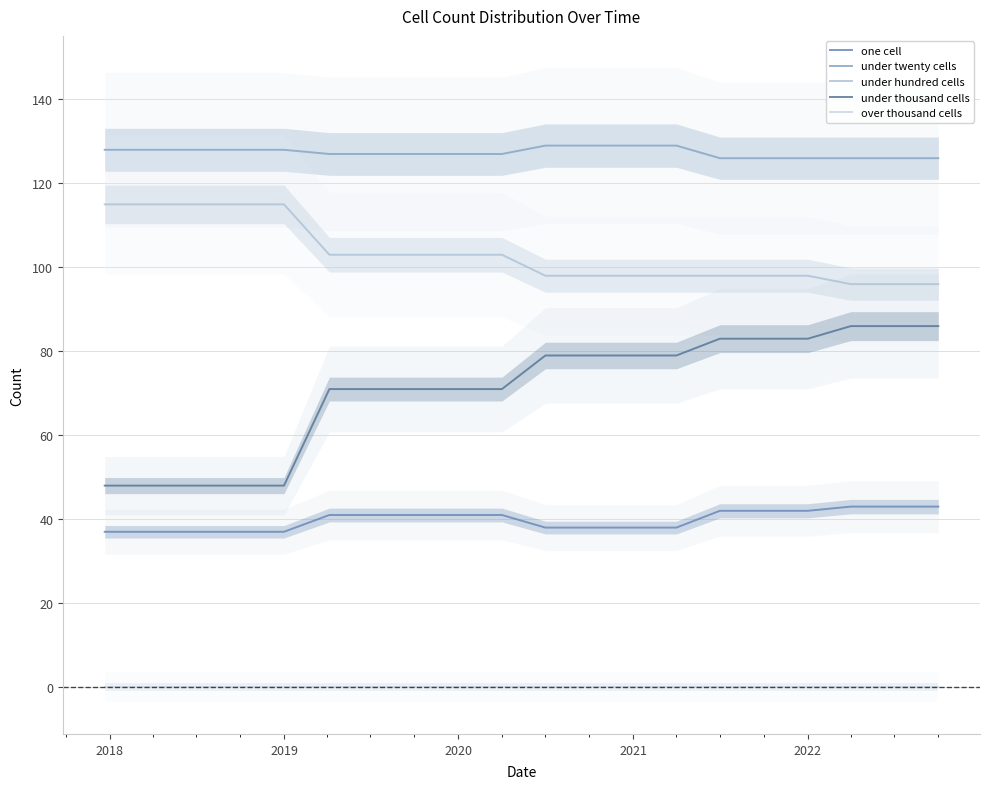

Rank the series by their maximum value, from lowest to highest.

over thousand cells, one cell, under thousand cells, under hundred cells, under twenty cells